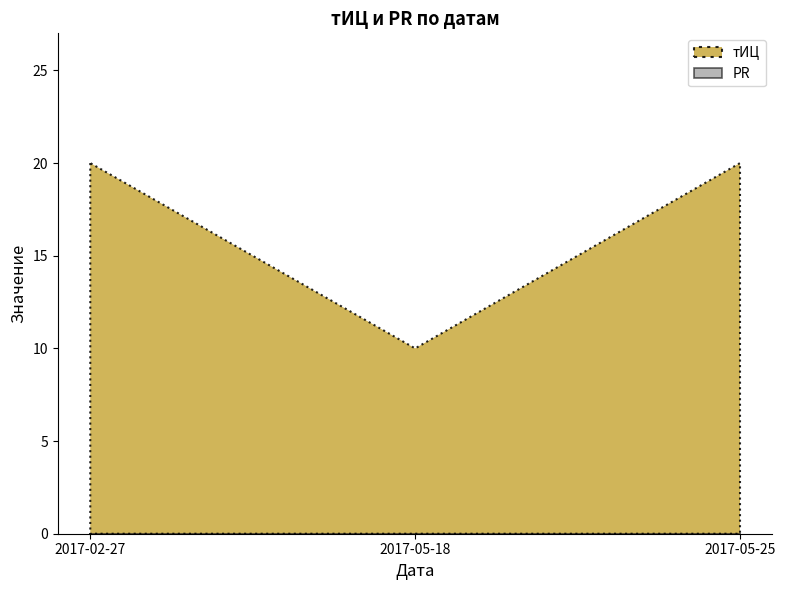

What are all the series names shown in the legend?

тИЦ, PR